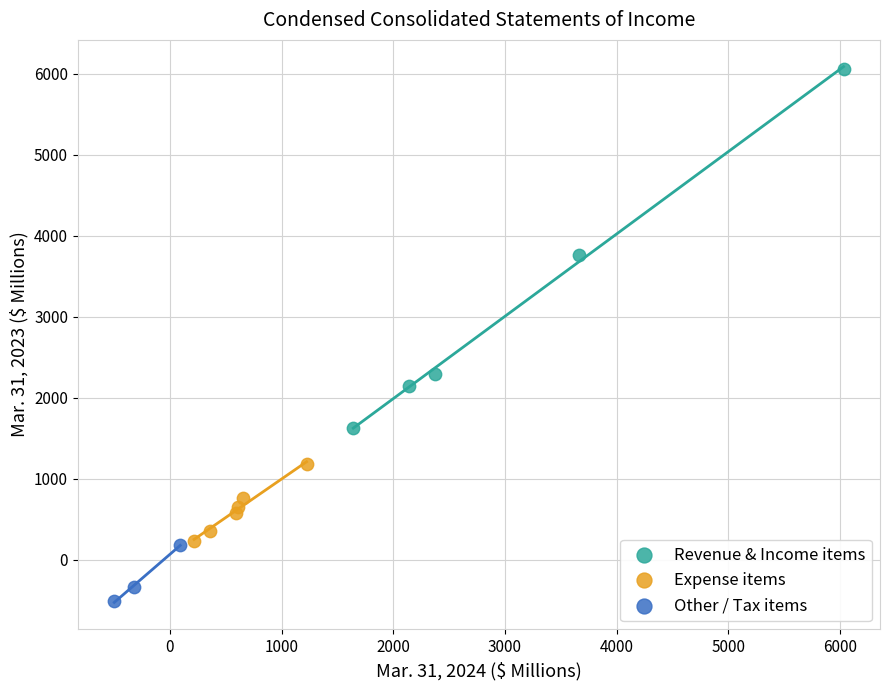

Which series reaches the minimum Y coordinate?

Other / Tax items